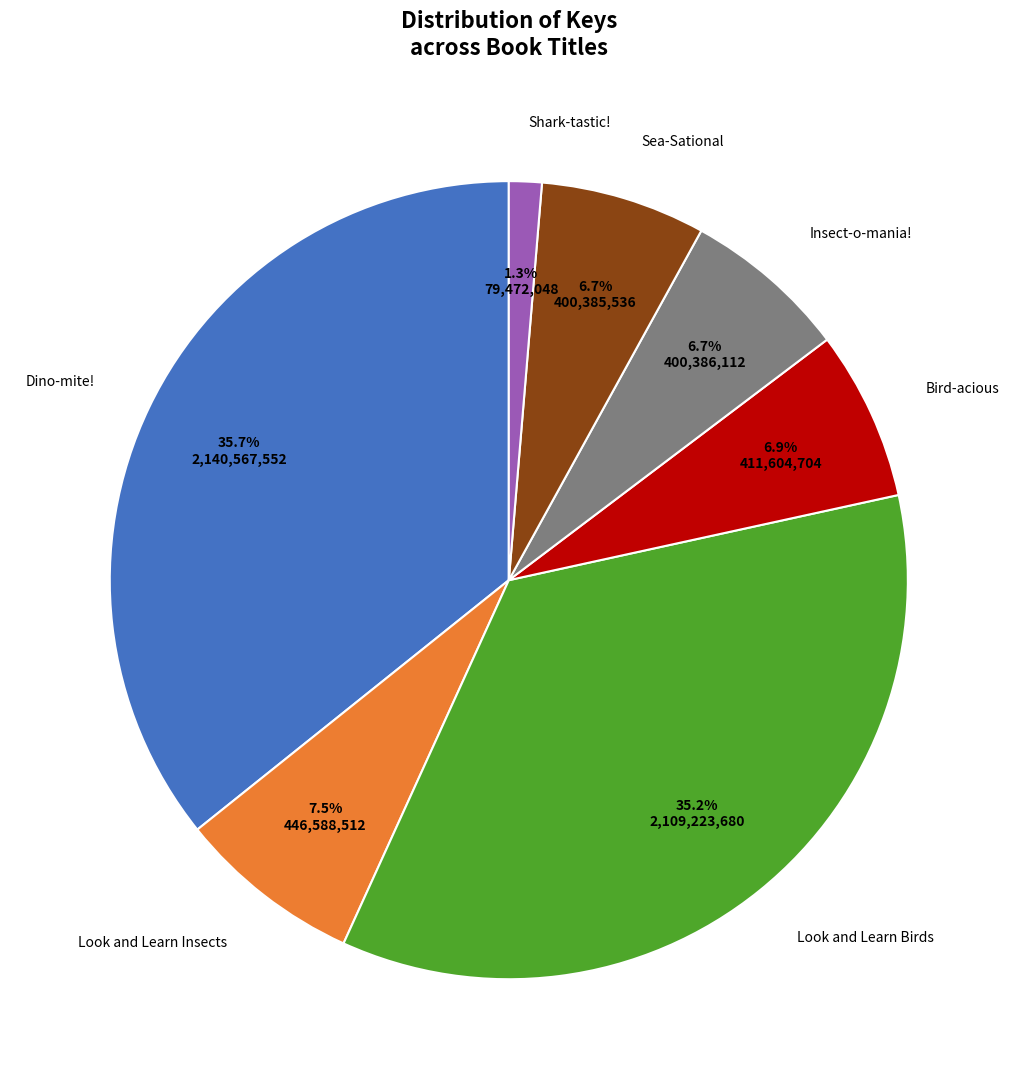

Is there any slice that represents more than half of the pie?

No